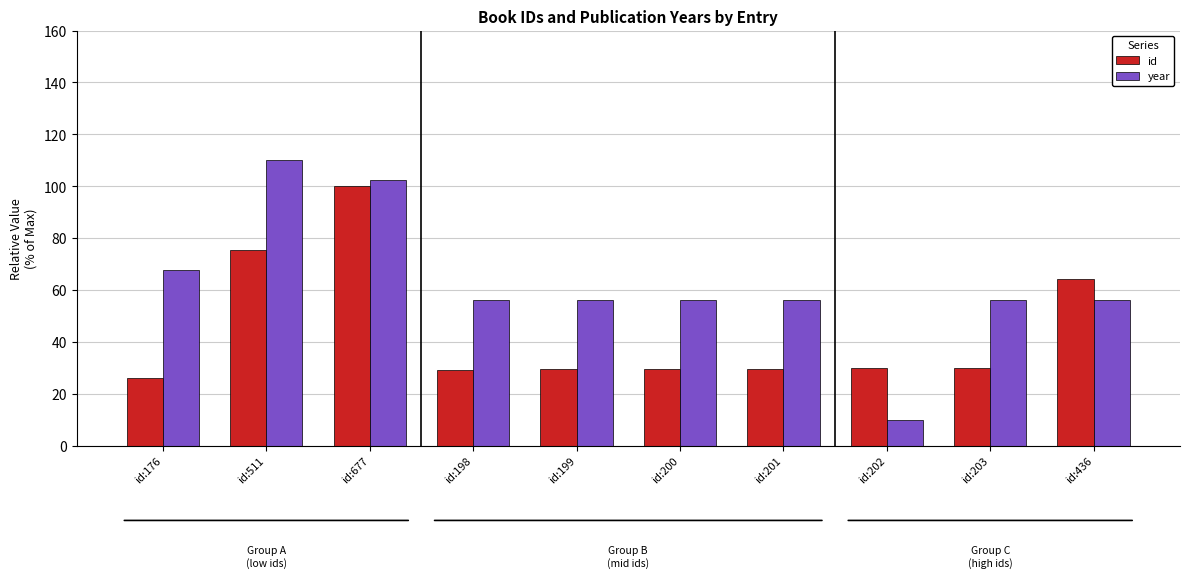

How many series are shown in this chart?

2